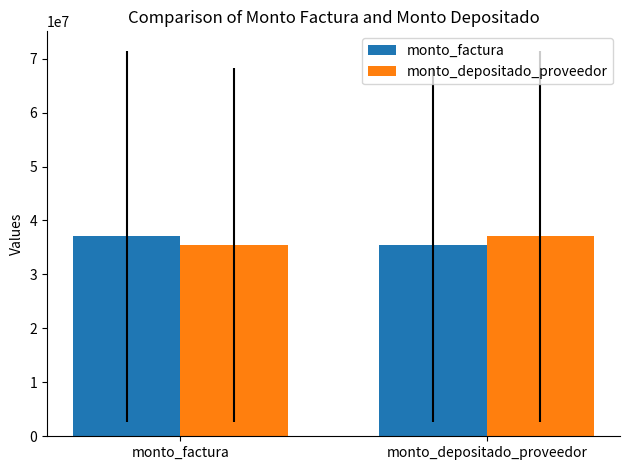

What is the greatest value displayed?

37046350.0